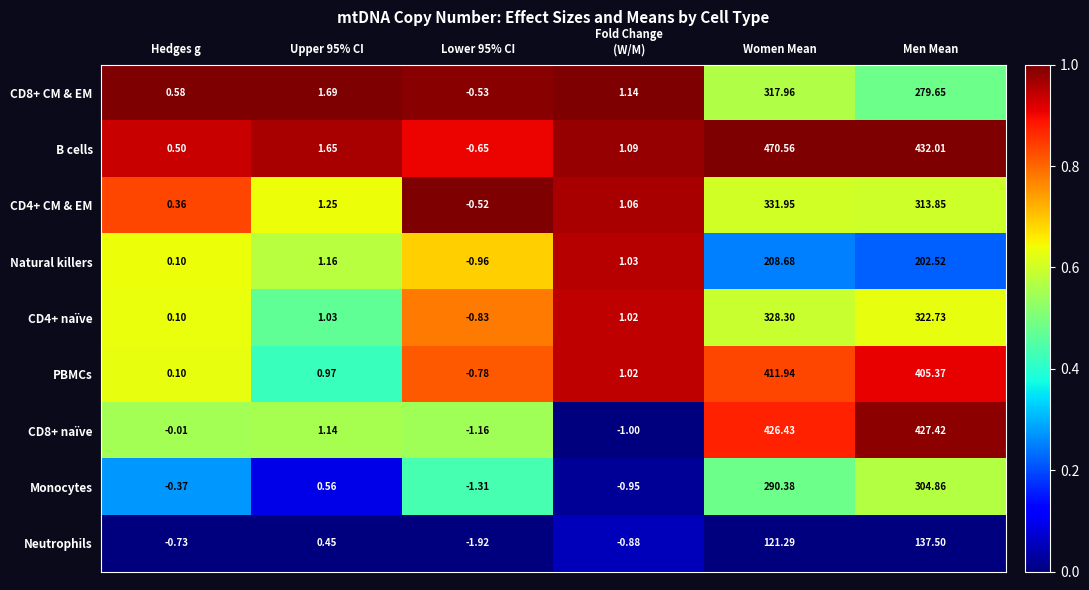

How many distinct data groups are displayed?

9